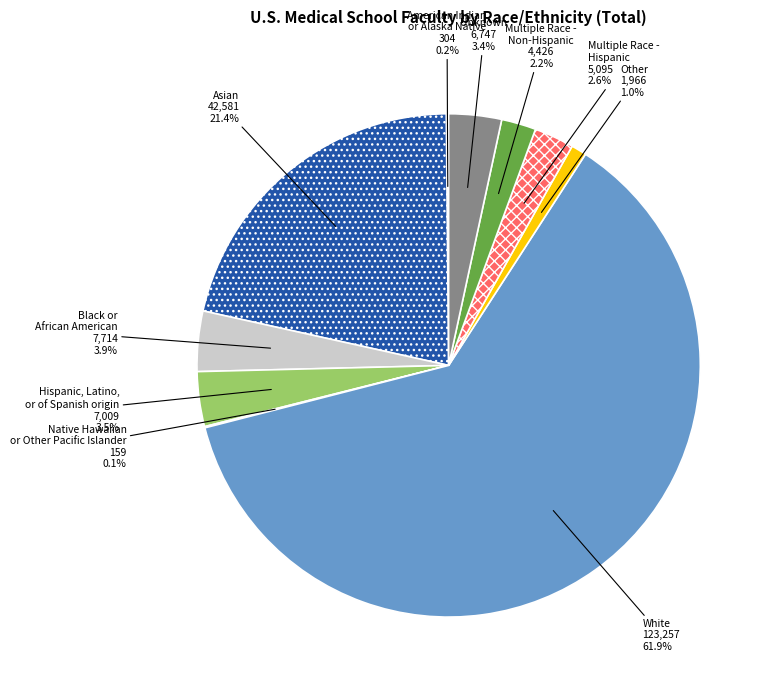

How much of the chart is everything except Multiple Race - Non-Hispanic?

97.8%